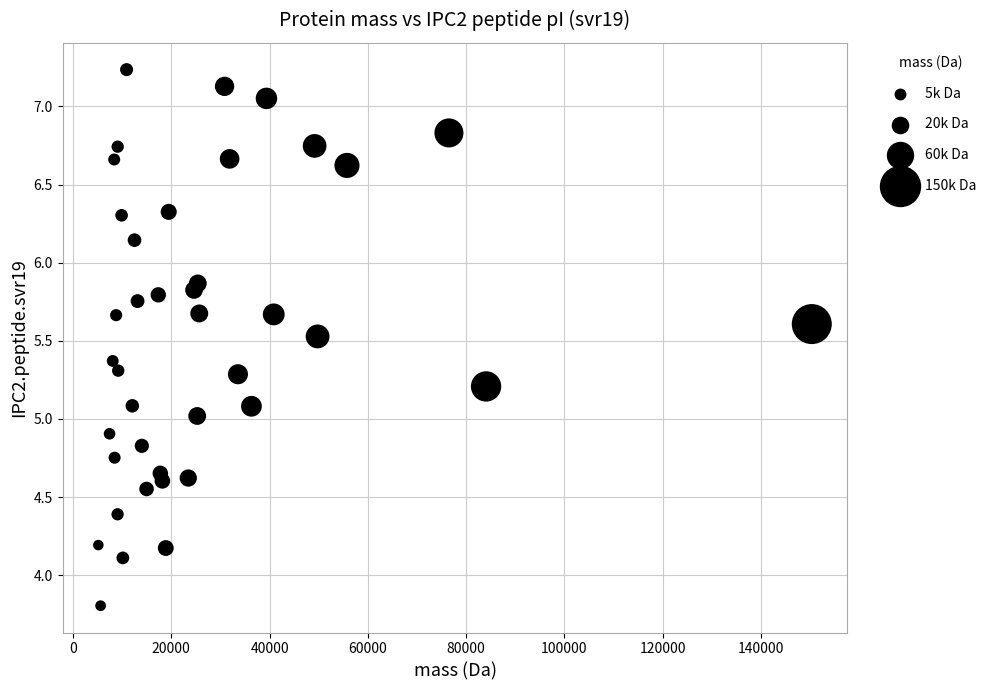

What is the range of Y values (max minus min)?

3.4